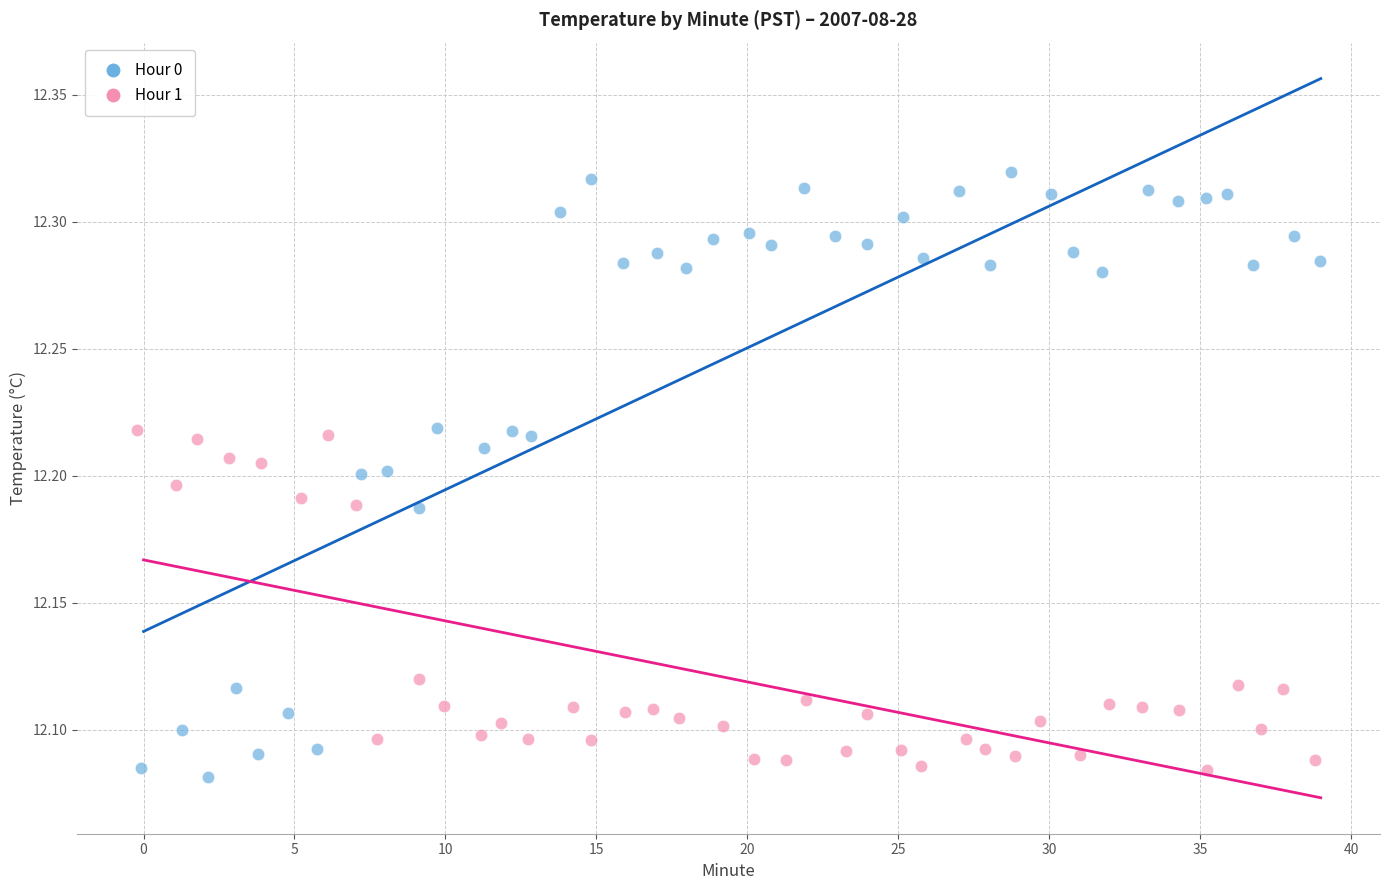

Which series contains the lowest Y value?

Hour 0